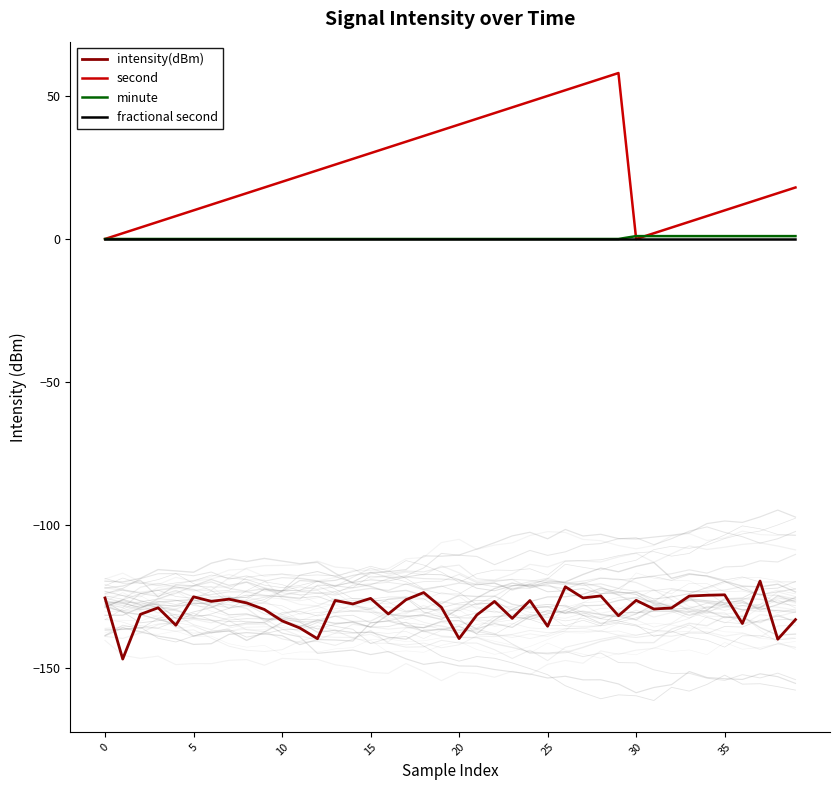

How many categories are shown in the chart?

40